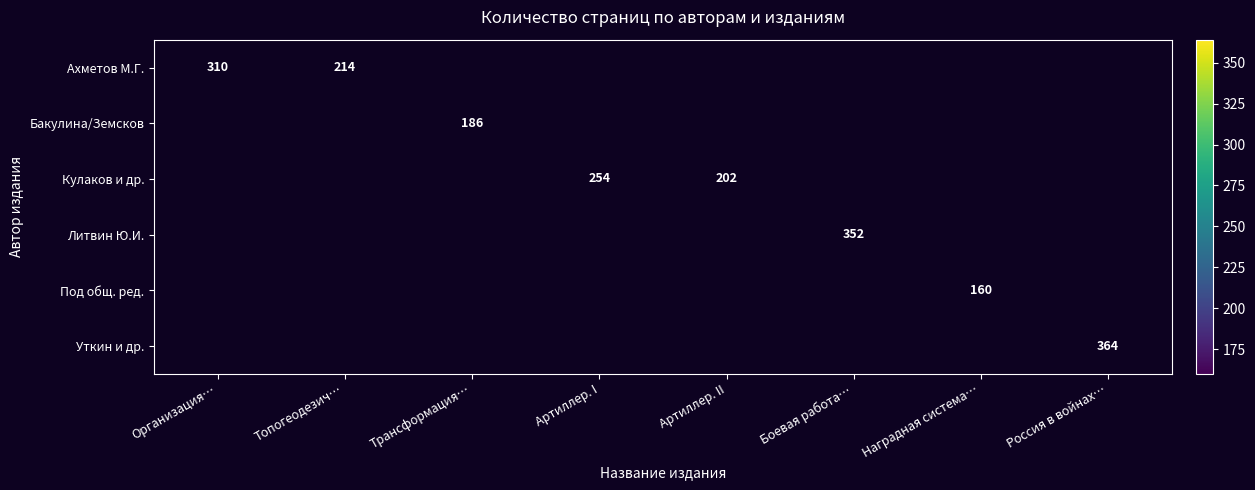

Between Артиллер. I and Организация…, which is larger?

Организация…